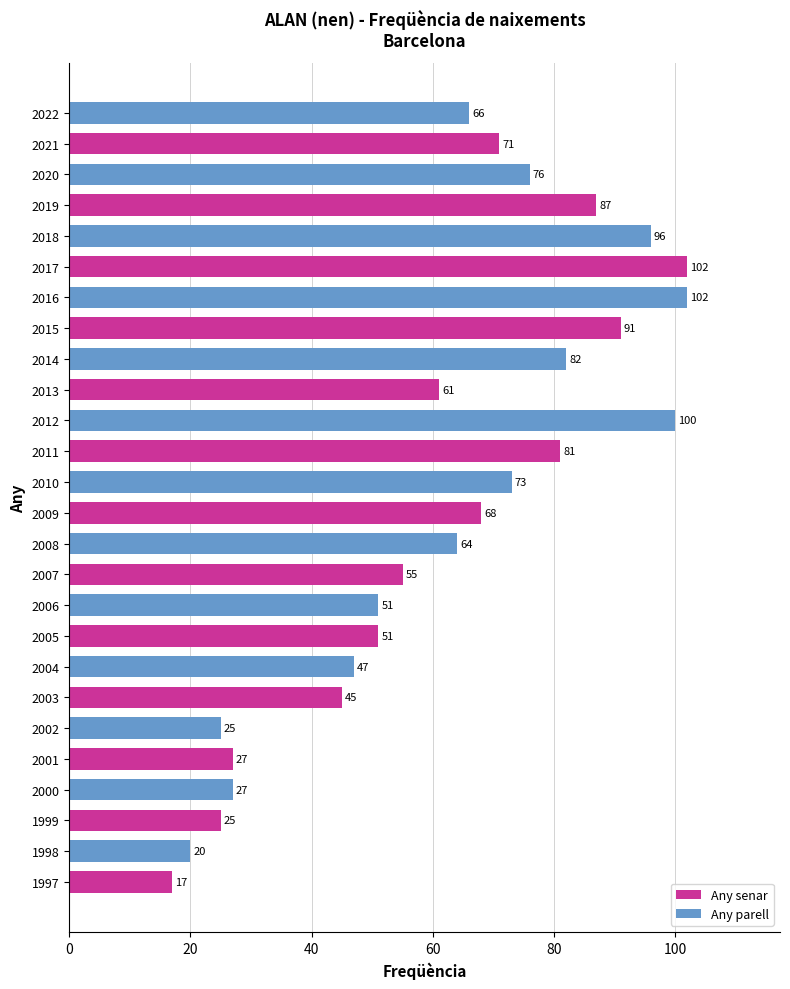

How many series are shown in this chart?

1